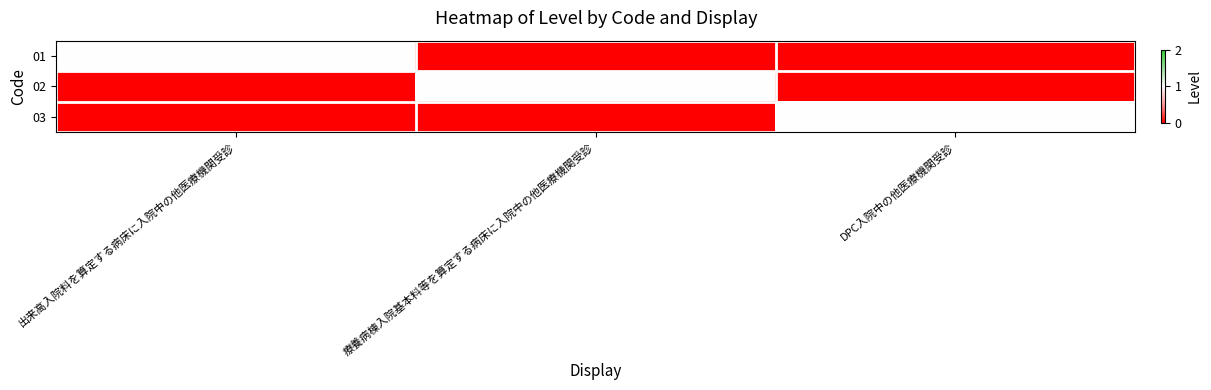

At which category is the sum across all series the highest?

出来高入院料を算定する病床に入院中の他医療機関受診